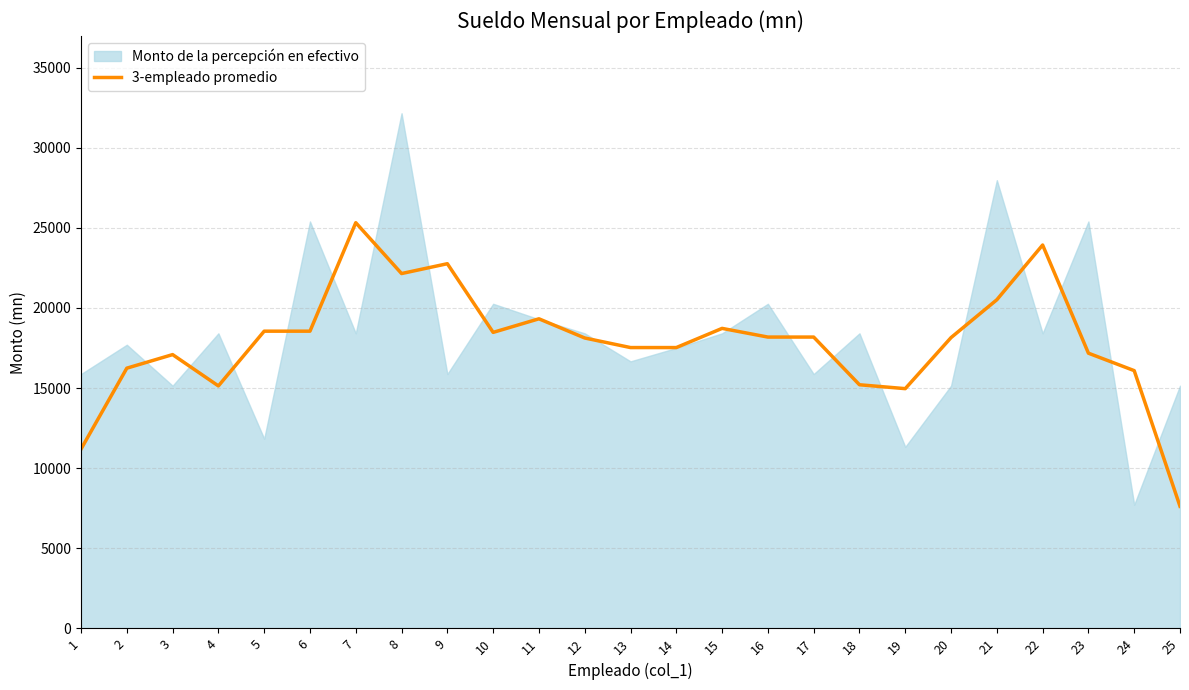

Is it true that the value at 3 is 17087.4?

True